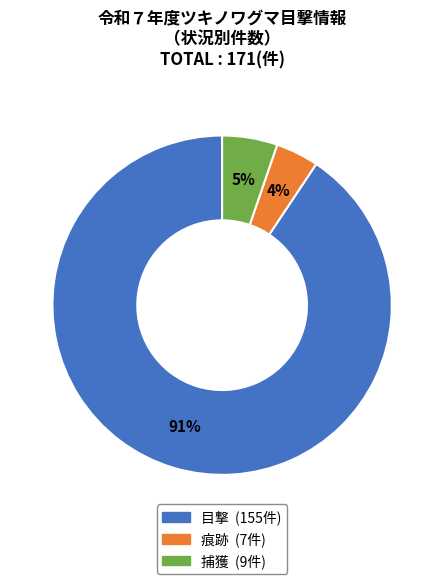

To the nearest percent, what is the difference between the largest and smallest slice percentages?

87%